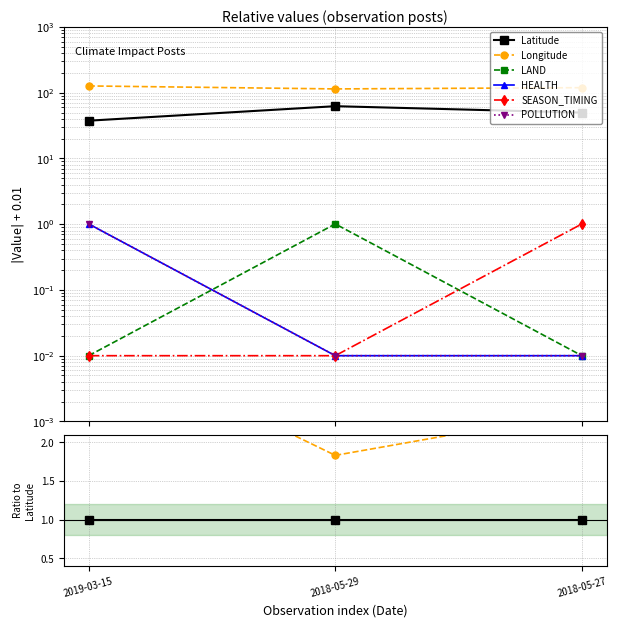

Rank the series by their maximum value, from lowest to highest.

LAND, SEASON_TIMING, HEALTH, POLLUTION, Latitude, Longitude